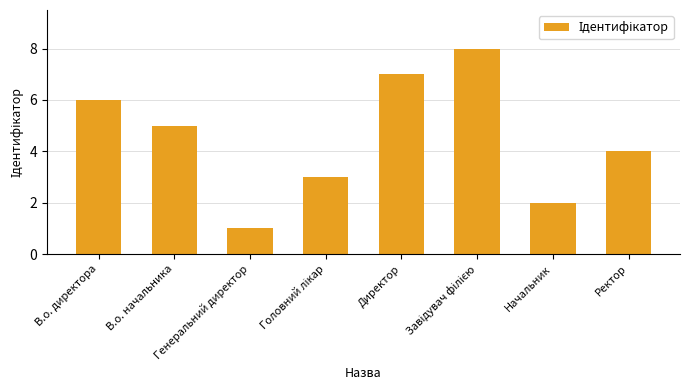

What is the label of the 6th bar from the right?

Генеральний директор